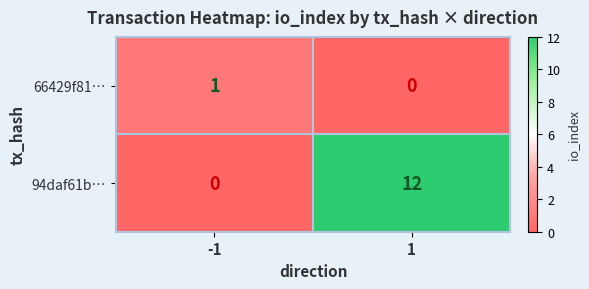

What is the total value across all series at -1?

1